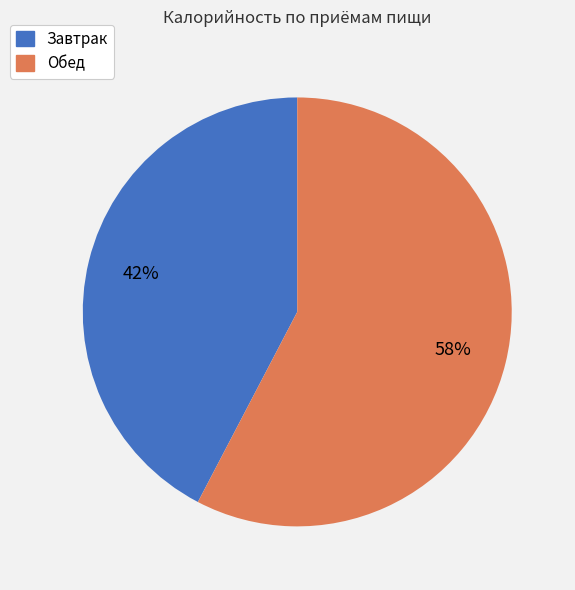

To the nearest percent, what is the average slice percentage?

50%